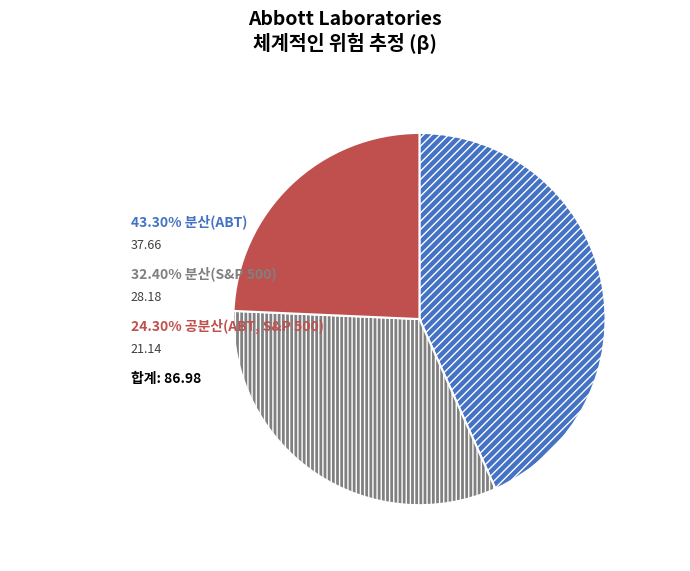

How many slices are in this pie chart?

3